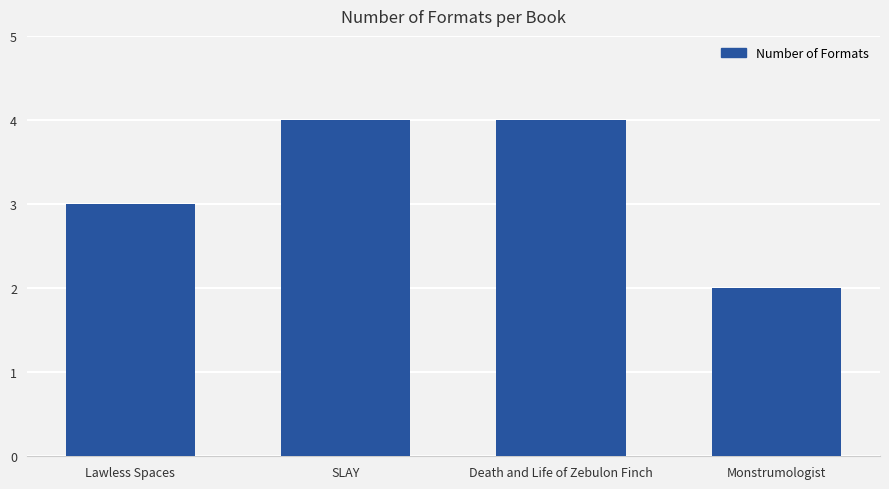

How many bars are there in total?

4